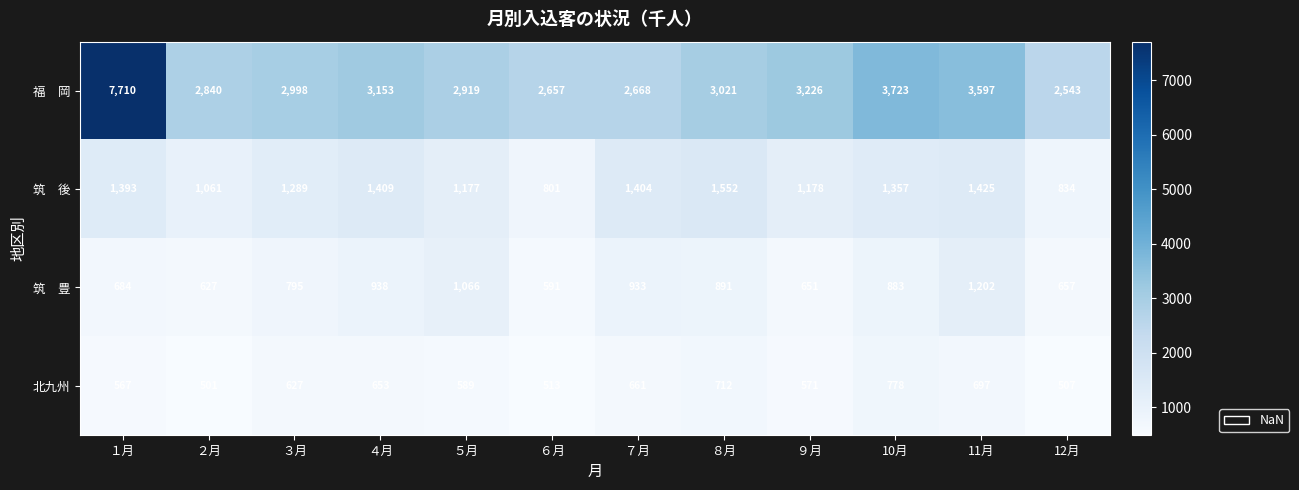

What is the sum of the 北九州 values at ９月 and ８月?

1283